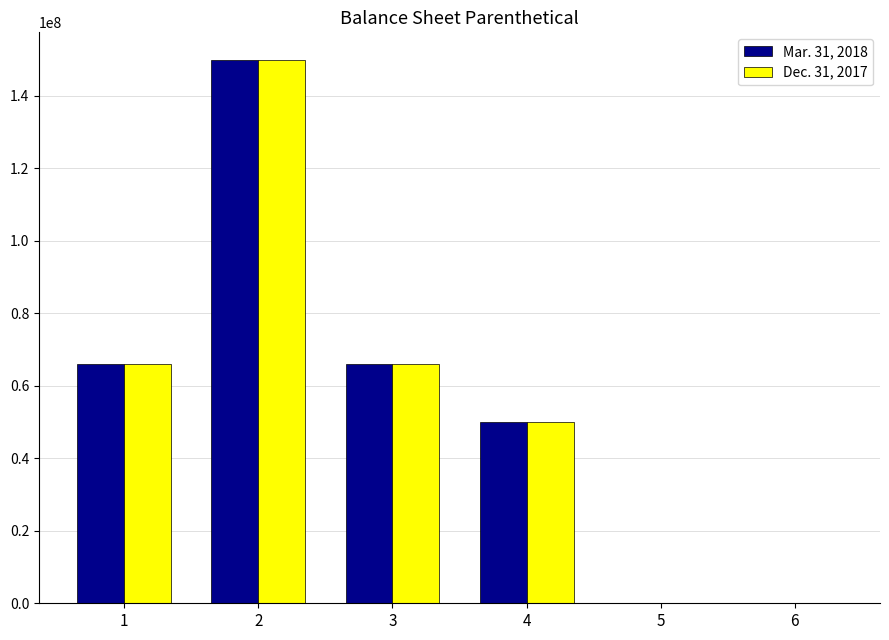

Between 1 and 5, which series saw the biggest shift?

Mar. 31, 2018